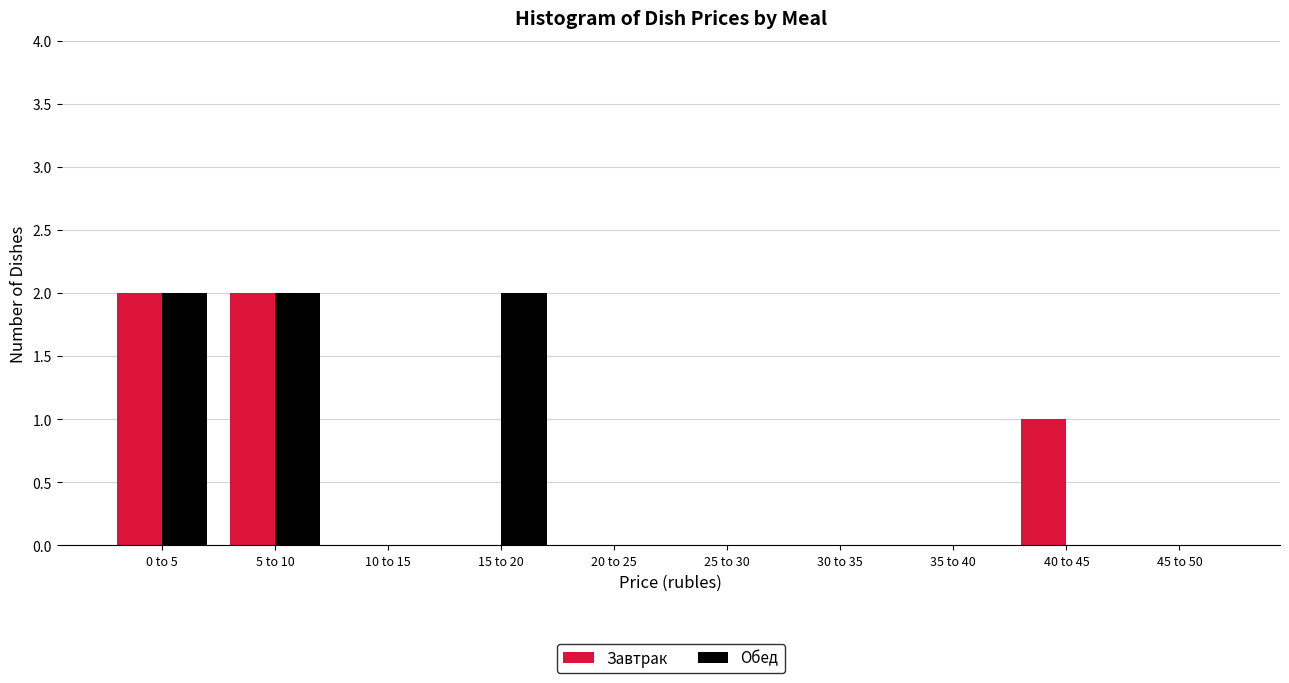

Reading left to right, list all the values displayed in this chart.

Завтрак: 0 to 5=2	5 to 10=2	10 to 15=0	15 to 20=0	20 to 25=0	25 to 30=0	30 to 35=0	35 to 40=0	40 to 45=1	45 to 50=0
Обед: 0 to 5=2	5 to 10=2	10 to 15=0	15 to 20=2	20 to 25=0	25 to 30=0	30 to 35=0	35 to 40=0	40 to 45=0	45 to 50=0